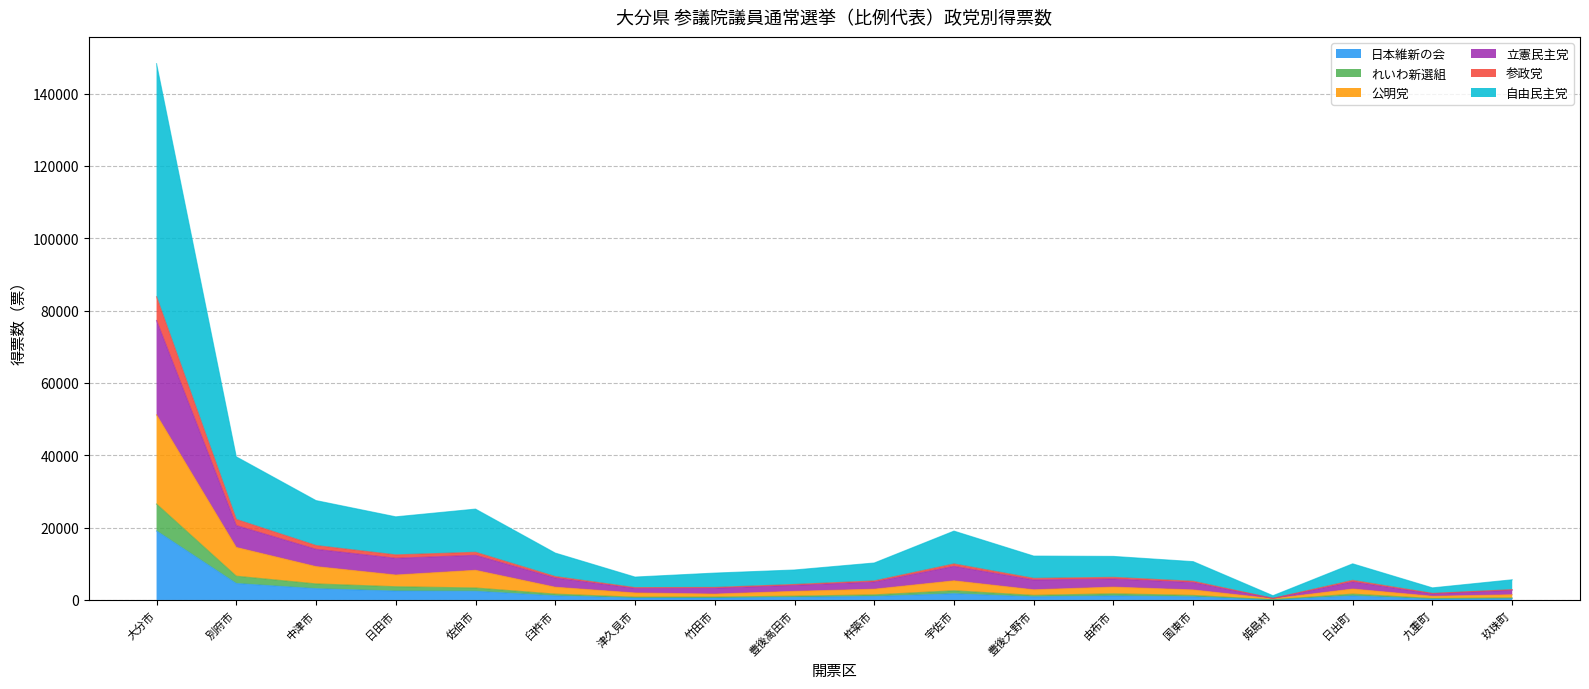

What is the difference between the second highest and second lowest values in the 日本維新の会 series?

4285.6